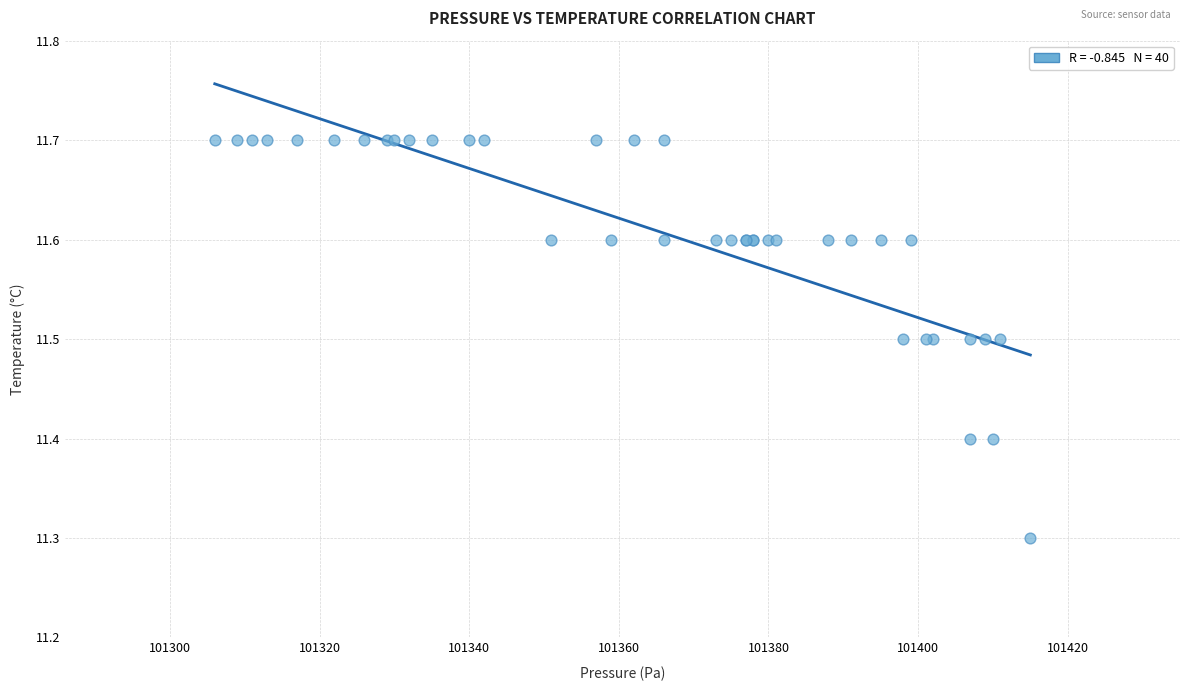

What Y value in the scatter plot is closest to 11?

11.3